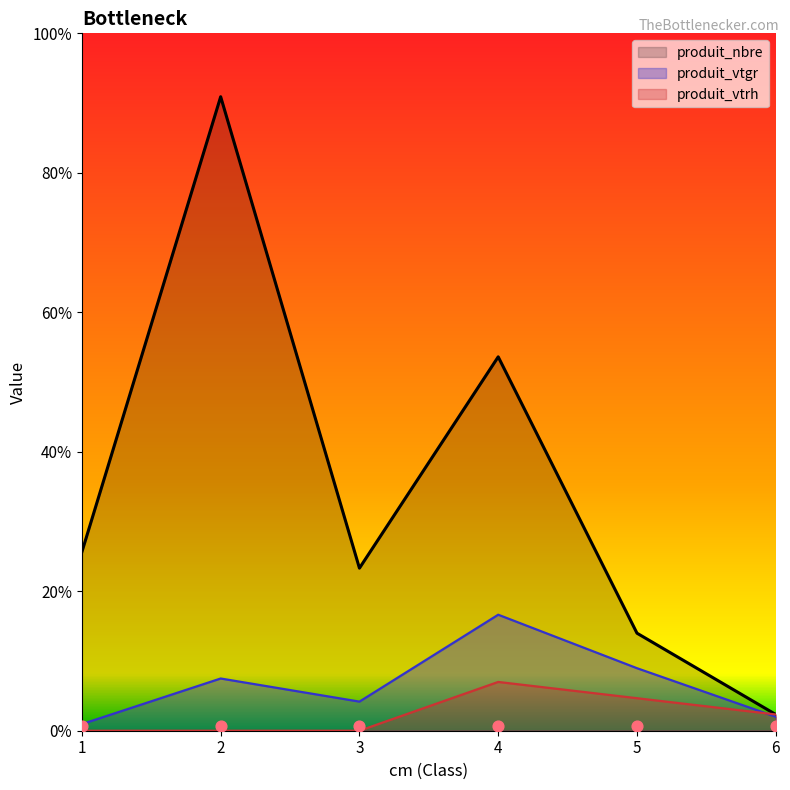

What are all the series names shown in the legend?

produit_nbre, produit_vtgr, produit_vtrh